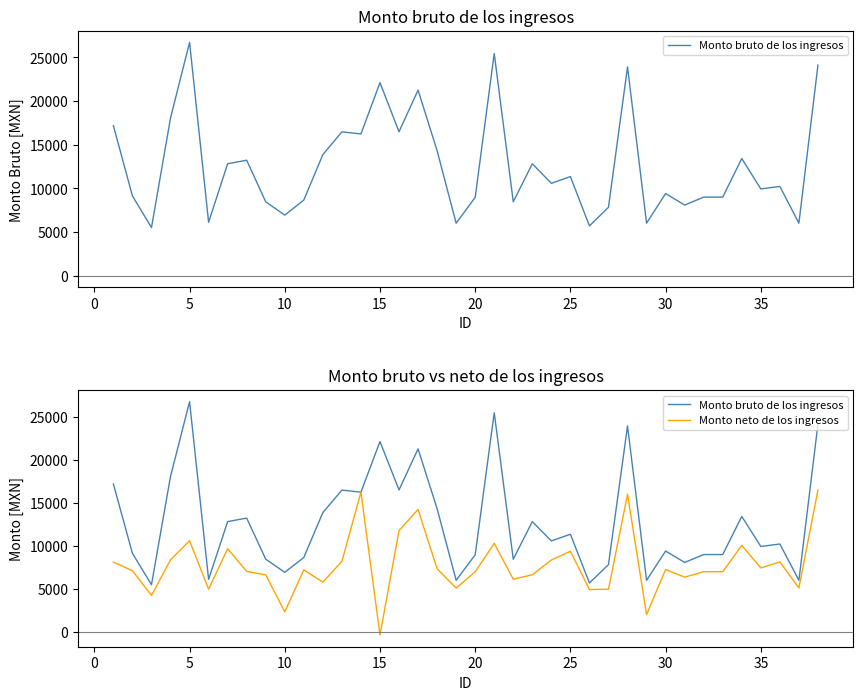

Which series has the largest total across all categories?

Monto bruto de los ingresos